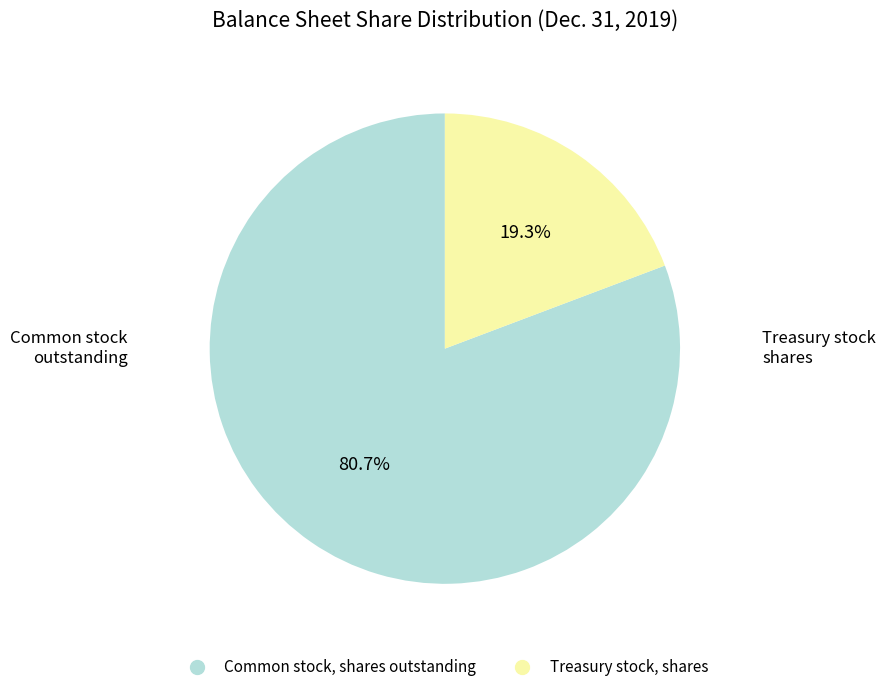

The Treasury stock, shares slice represents 32% of the pie. True or false?

False